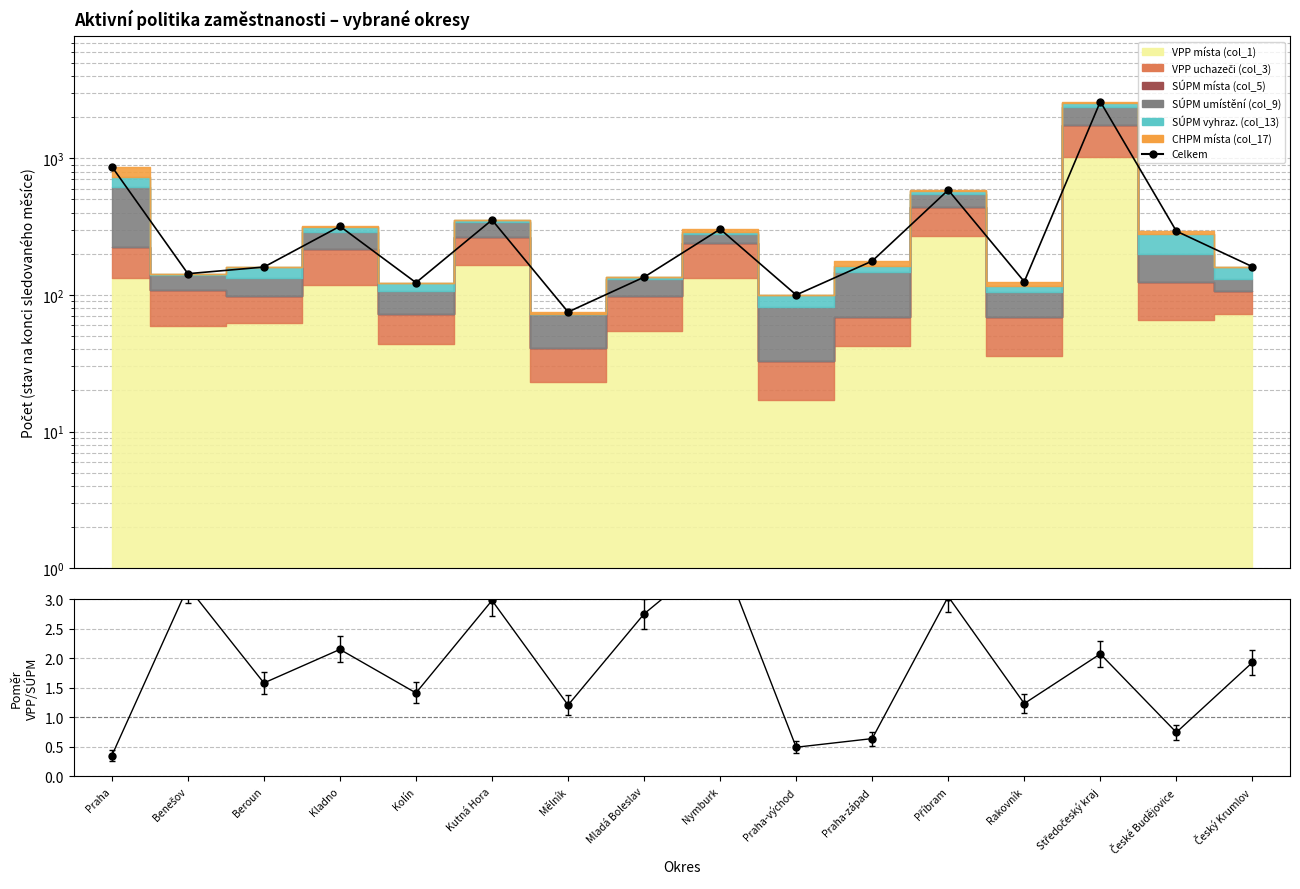

What is the label of the 12th point from the right?

Kolín